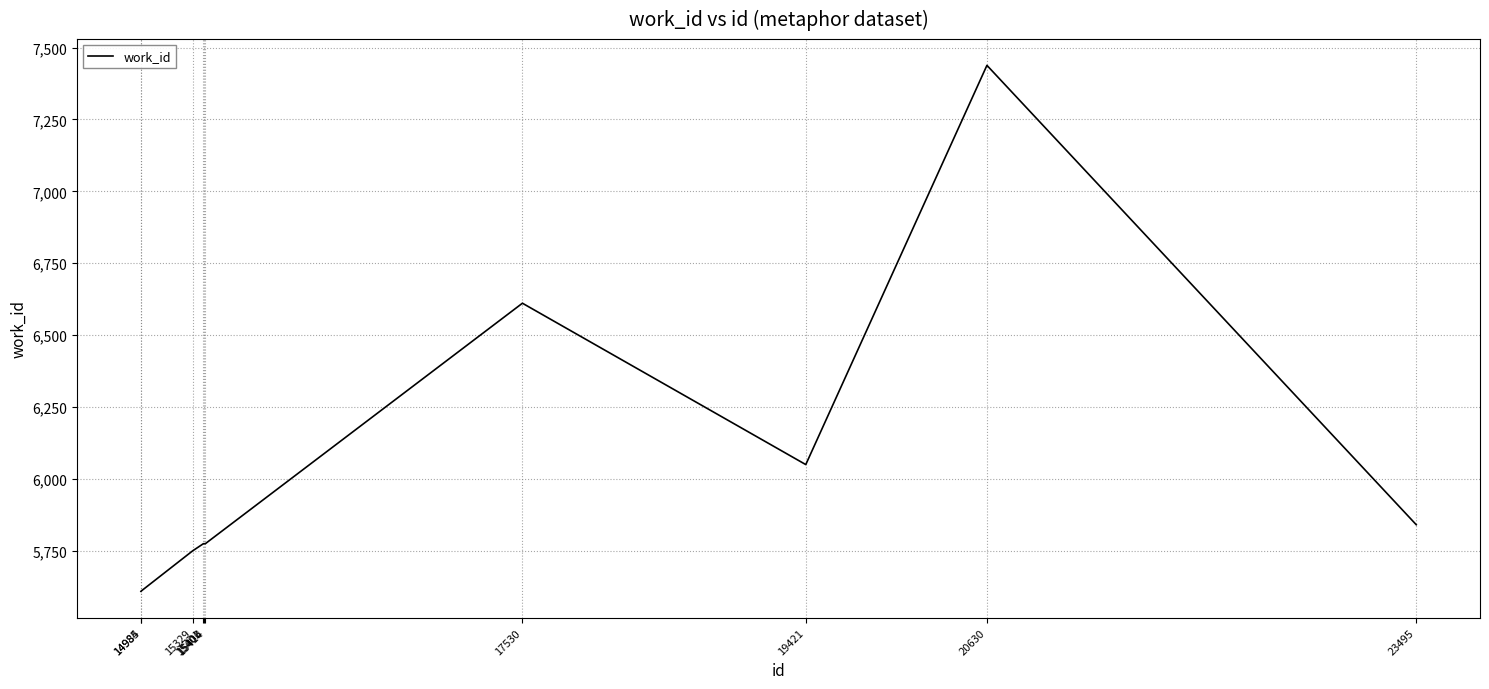

What is the change in value from 14984 to 15329?

+141